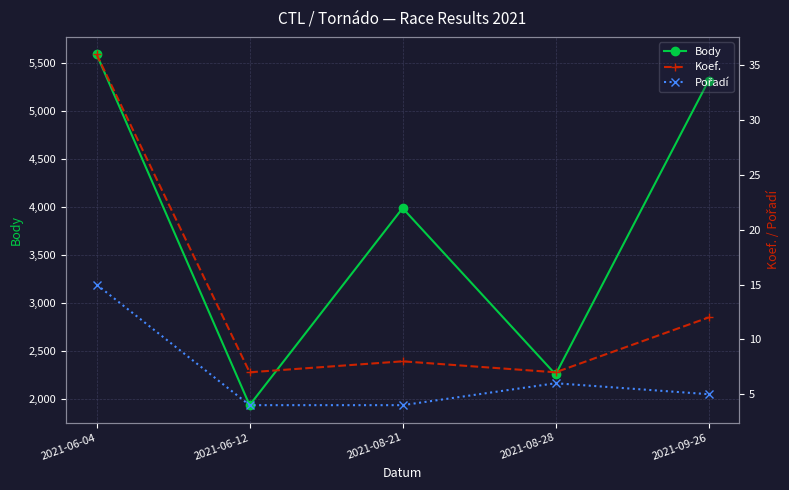

The value of Pořadí at 2021-08-28 is 6. True or false?

True